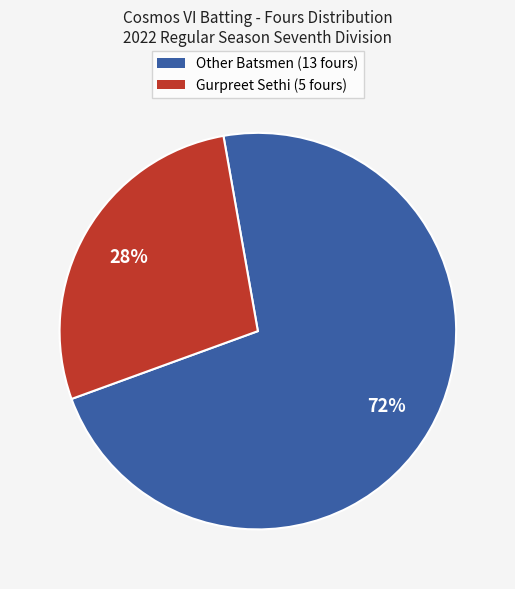

Is there any slice that represents more than half of the pie?

Yes